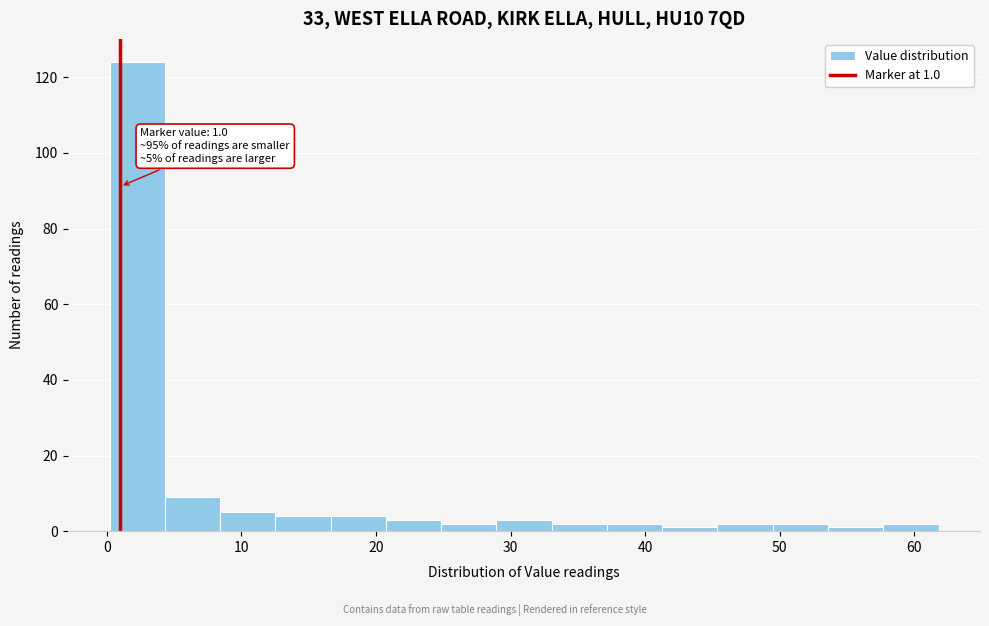

Which range on the x-axis has the tallest bar?

0 to 4